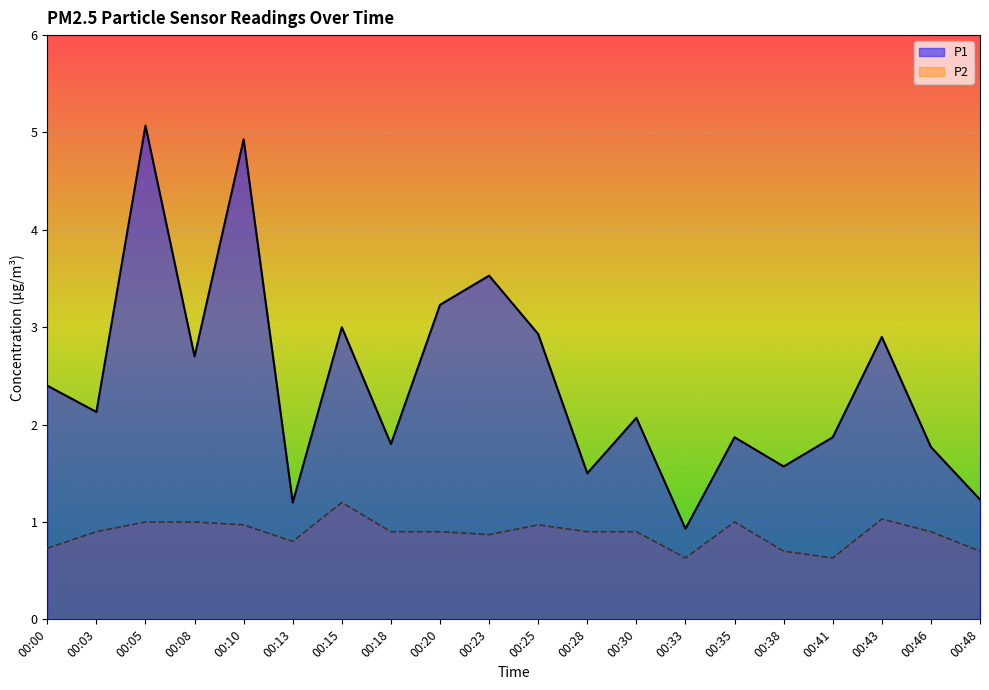

What is the sum of all P2 values?

17.6